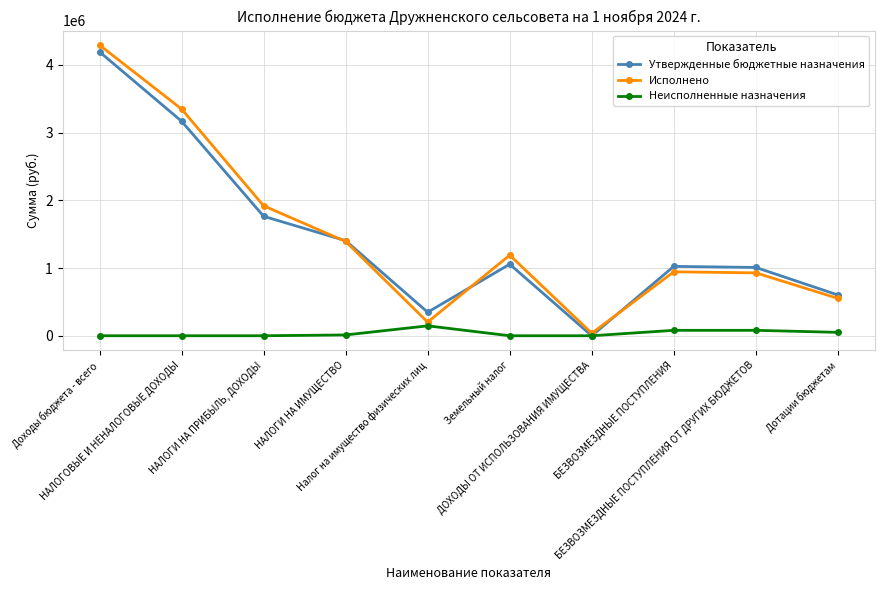

What is the value of the Утвержденные бюджетные назначения point at the 9th from the left?

1008841.0